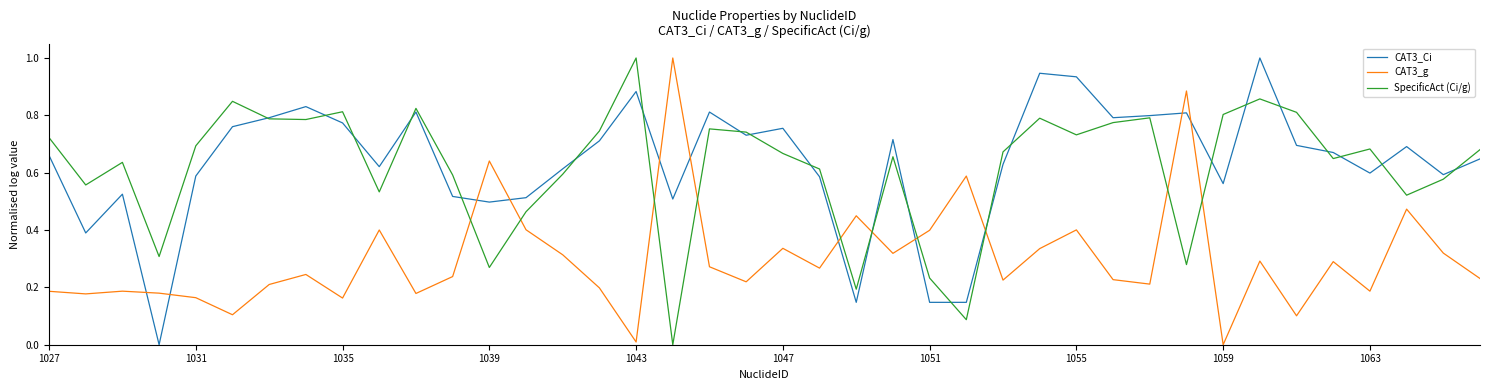

What is the maximum value shown in the chart?

1.0